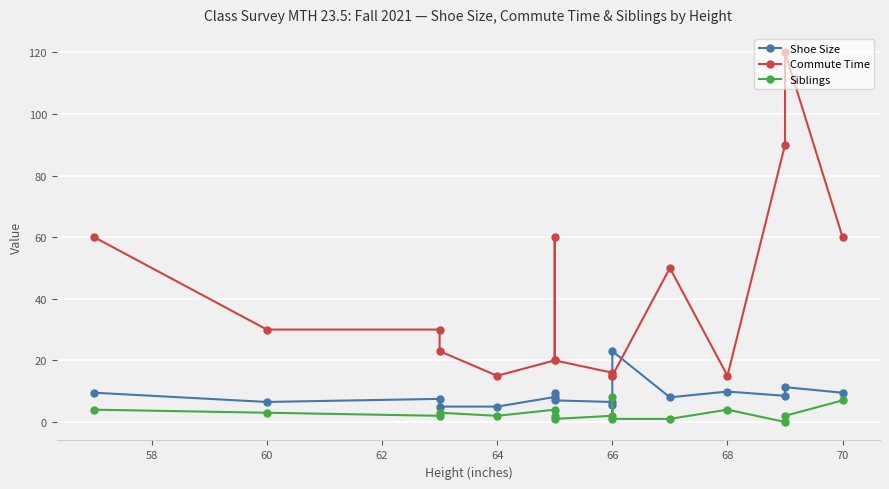

True or false: Siblings and Commute Time cross at least once.

False